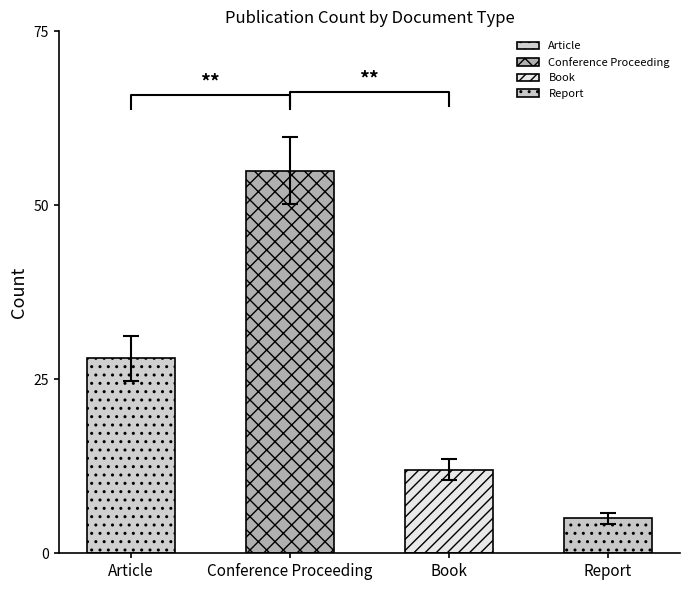

What is the change in value from Article to Book?

-16